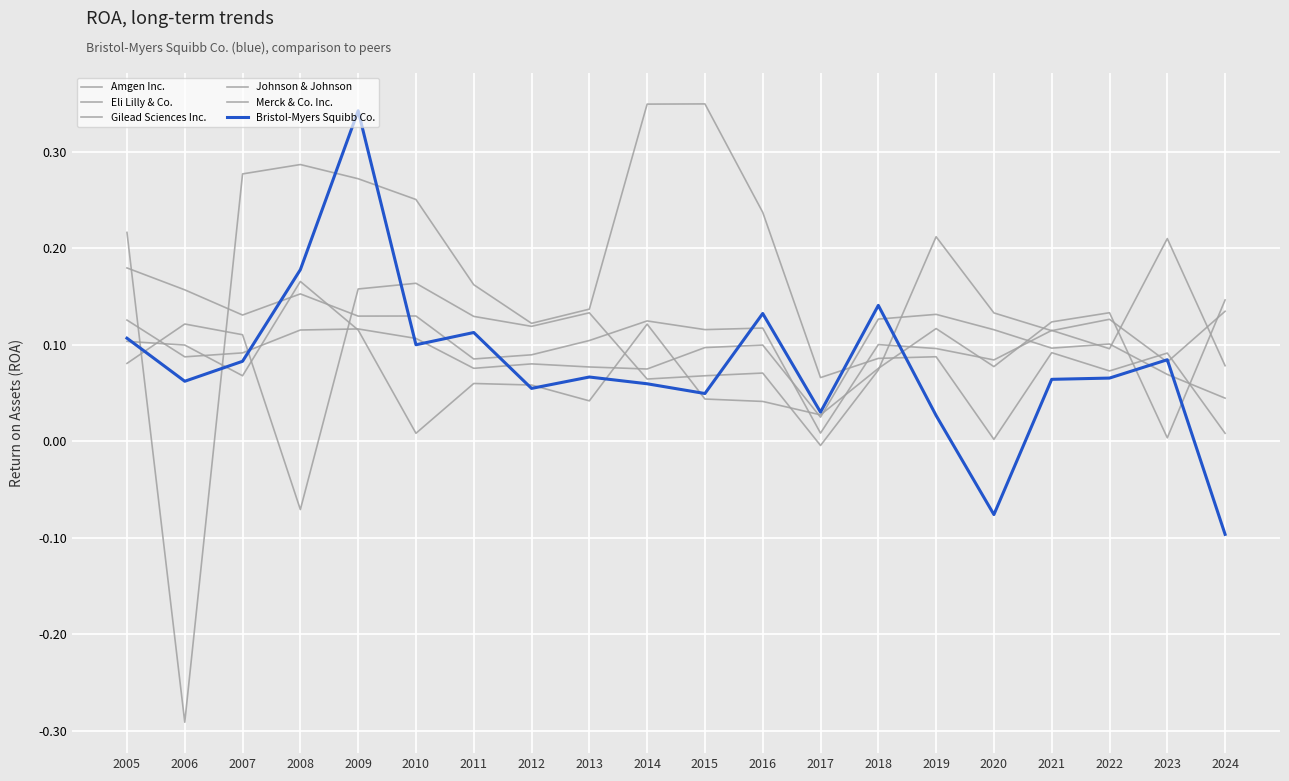

How many categories are shown in the chart?

20